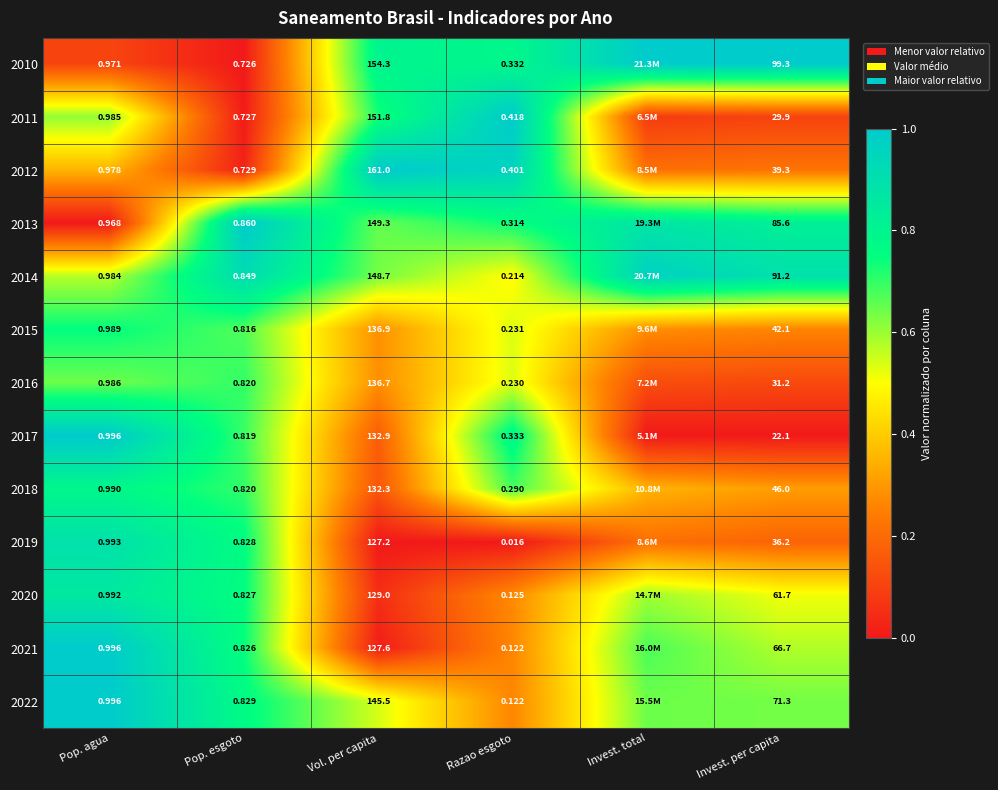

What is the spread (max minus min) of values at Invest. per capita?

77.2